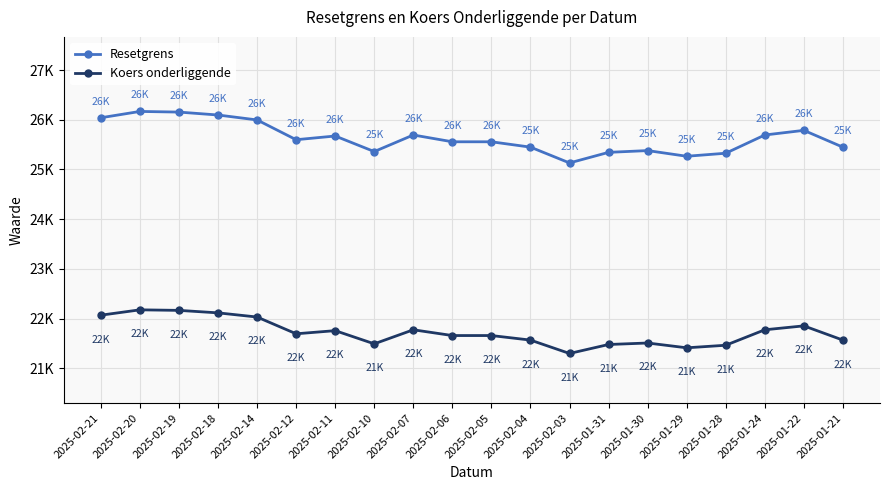

Is the value of Resetgrens at 2025-02-20 greater than the value of Koers onderliggende at 2025-01-29?

Yes